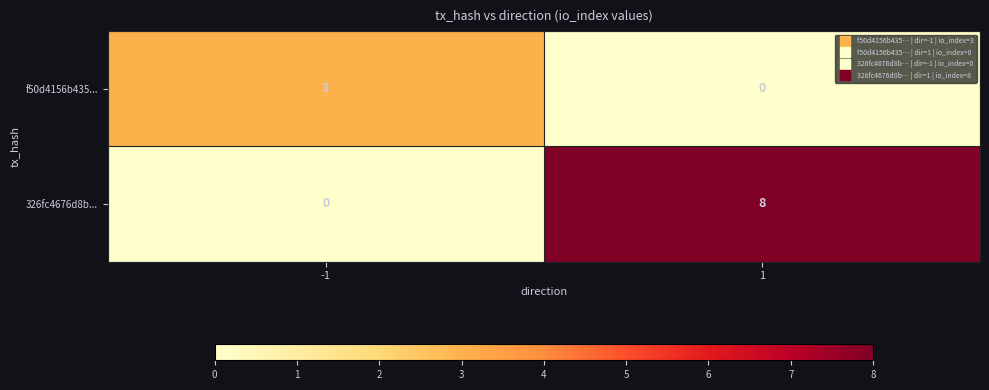

Count the number of data series in this chart.

2